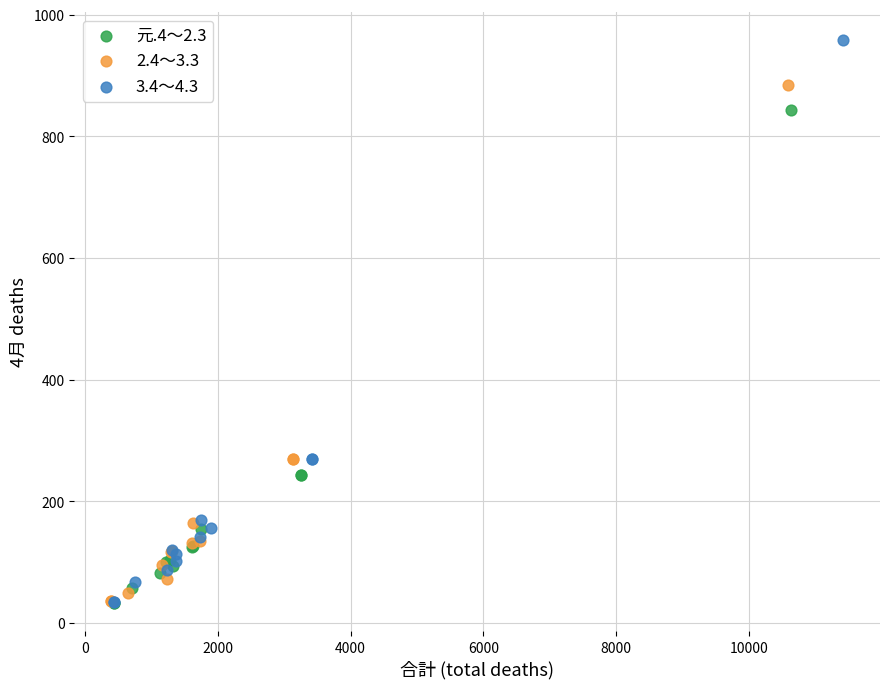

Which series contains the highest Y value?

3.4～4.3